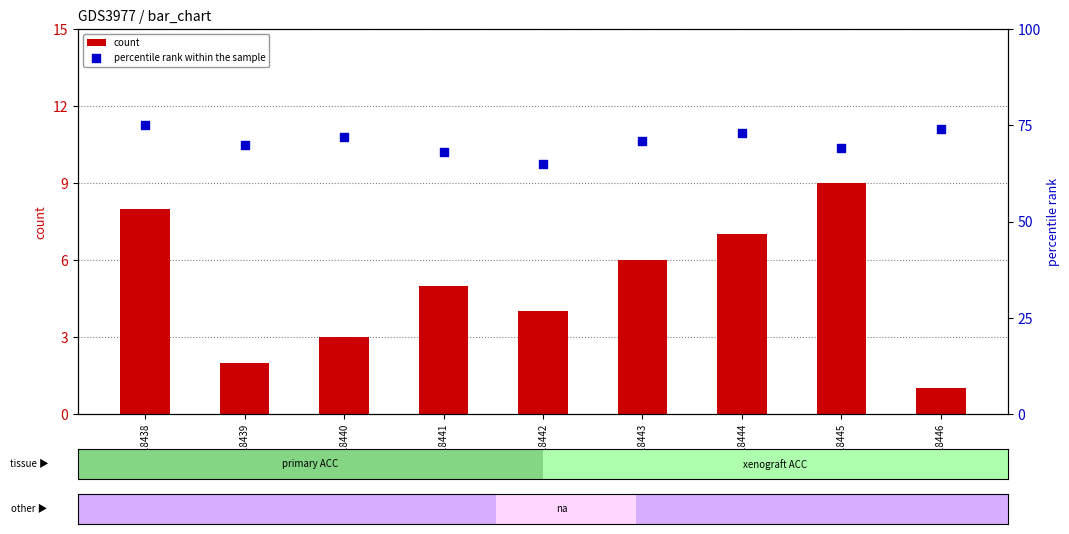

Which series contains the lowest Y value?

count